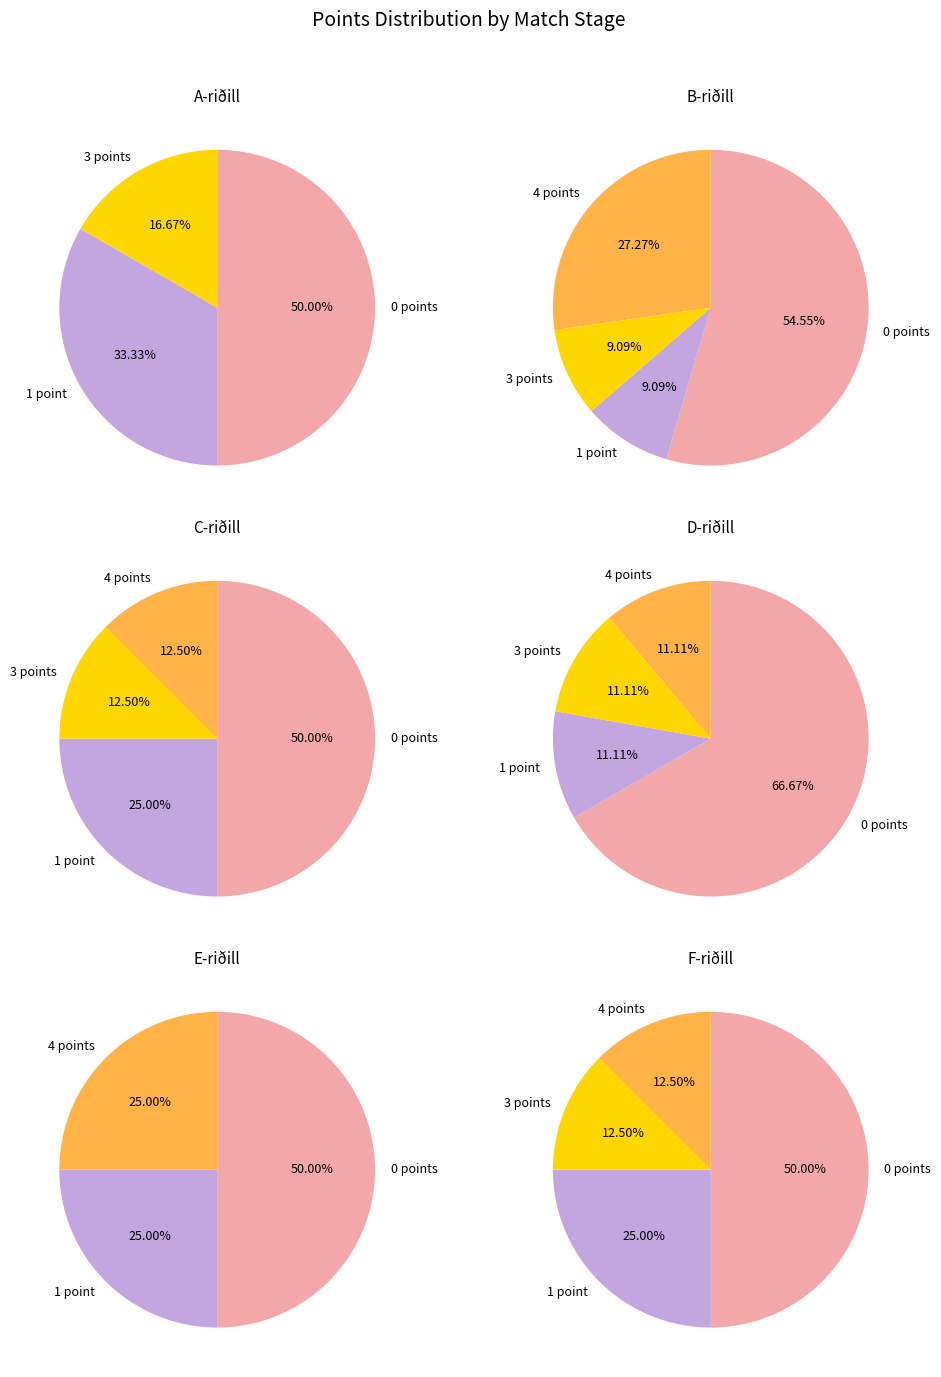

Does any single category account for the majority?

No